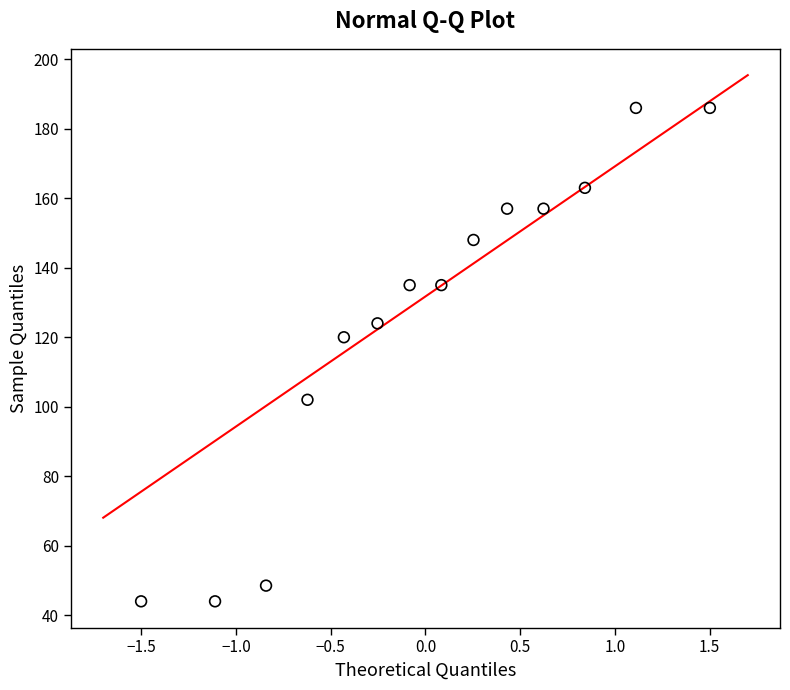

What is the range of X values (max minus min)?

3.0